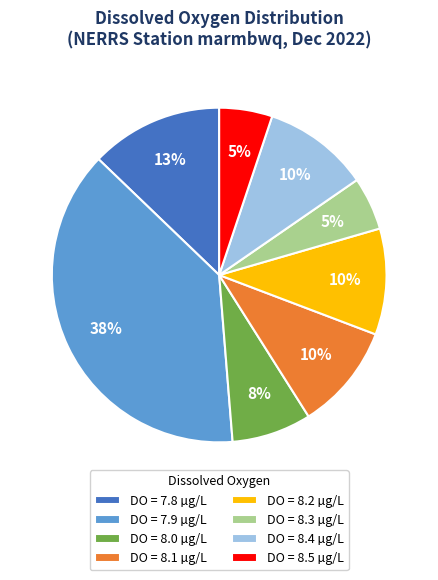

To the nearest percent, what is the average slice percentage?

12%